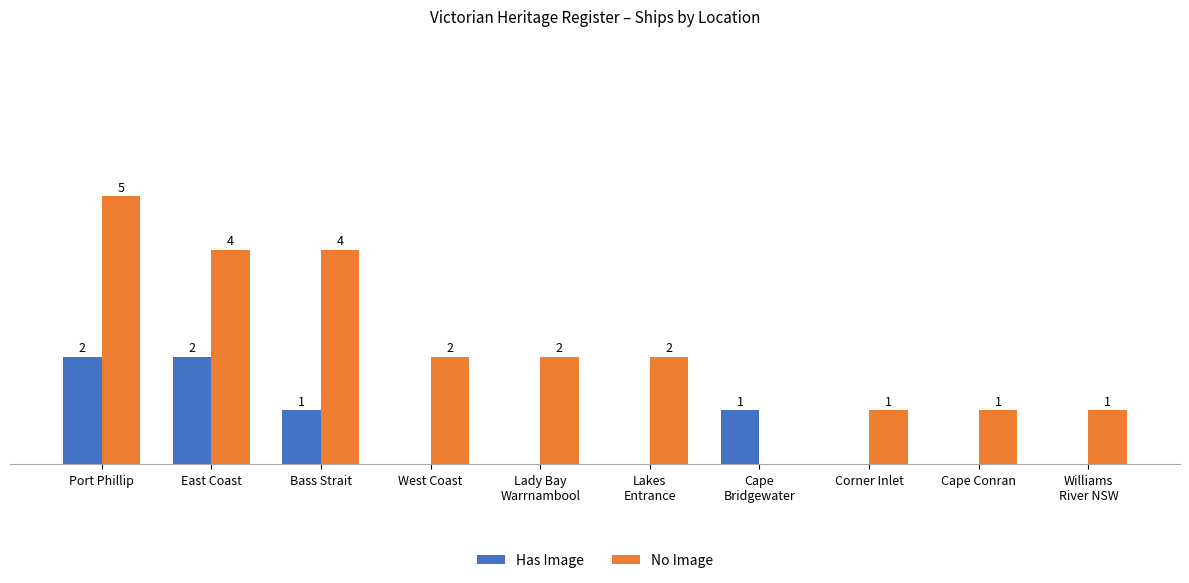

At which category is the sum across all series the highest?

Port Phillip